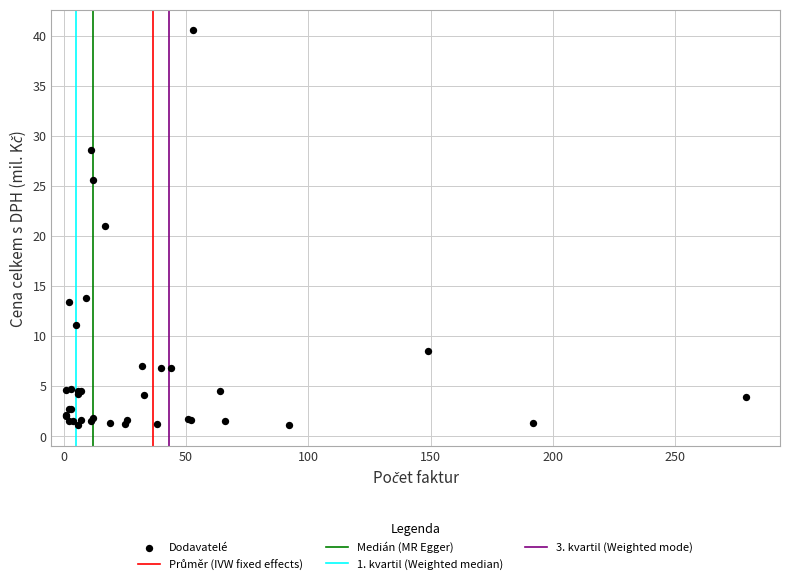

What Y value in the scatter plot is closest to 20?

21.0